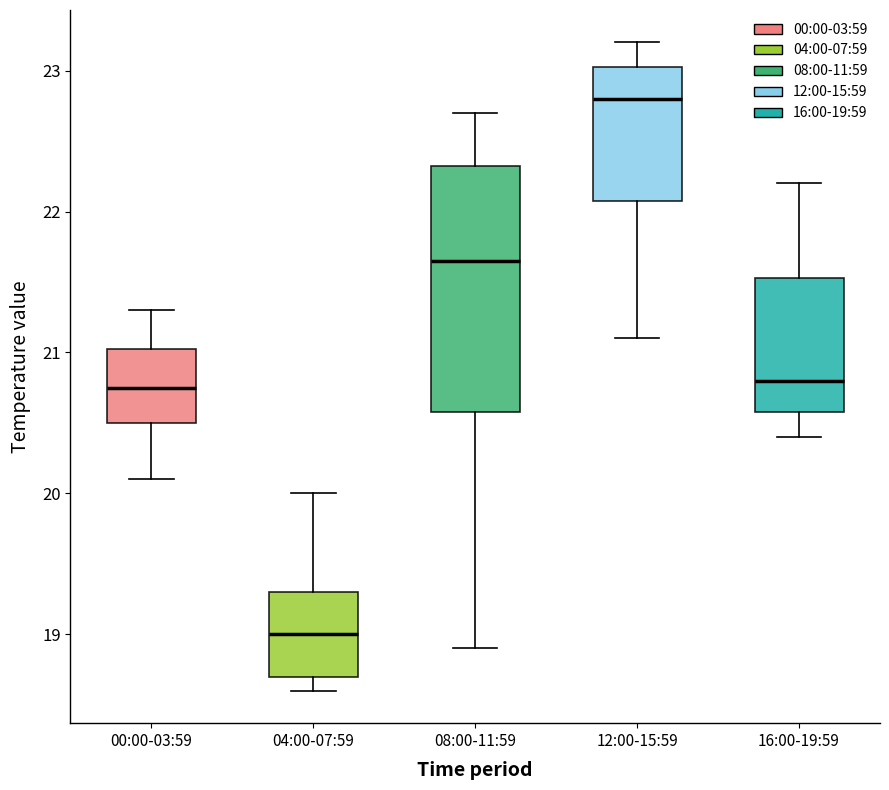

Which box's median line is the lowest?

04:00-07:59